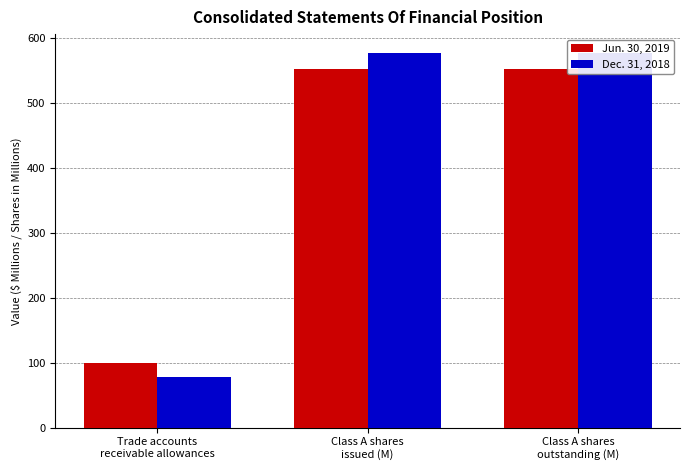

What is the total value across all series at Trade accounts
receivable allowances?

178